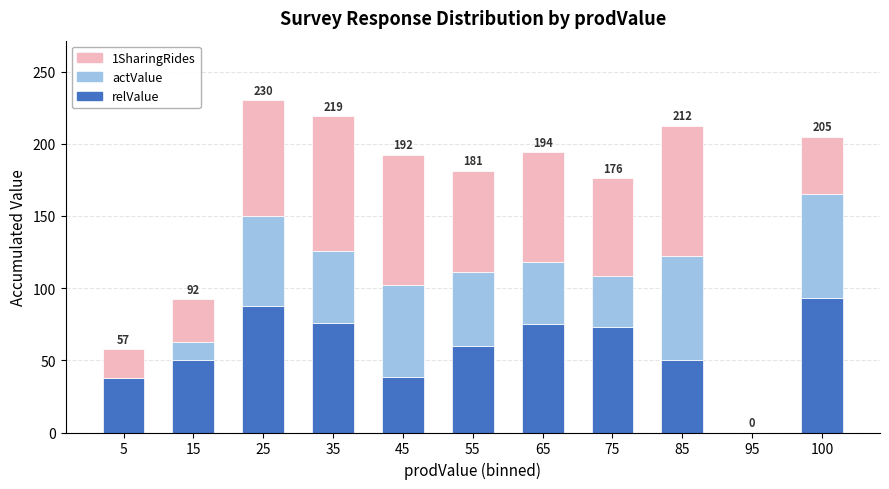

The value of relValue at 15 is 80.3. True or false?

False